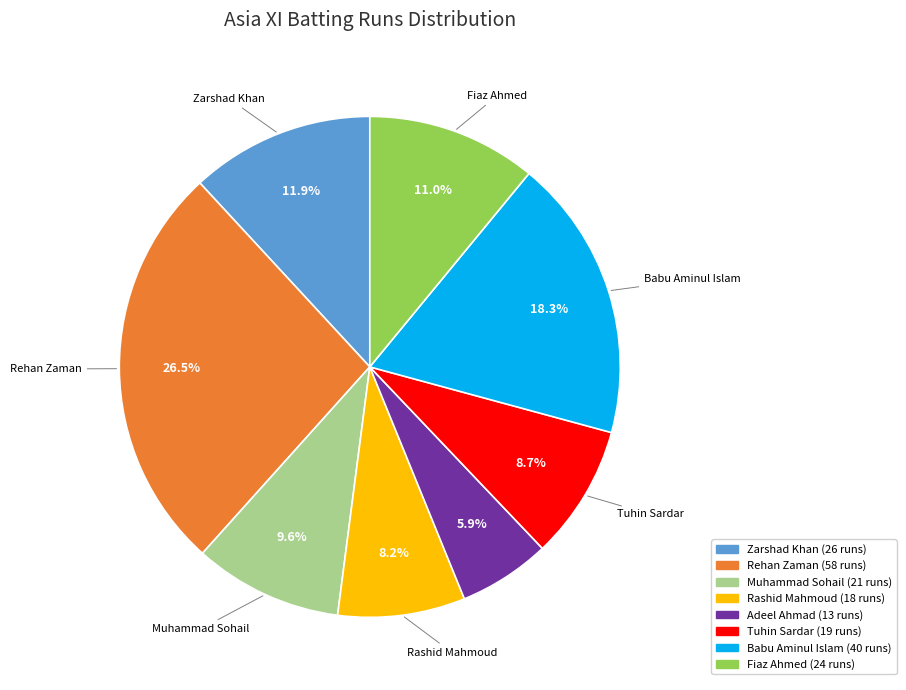

Does any single category account for the majority?

No